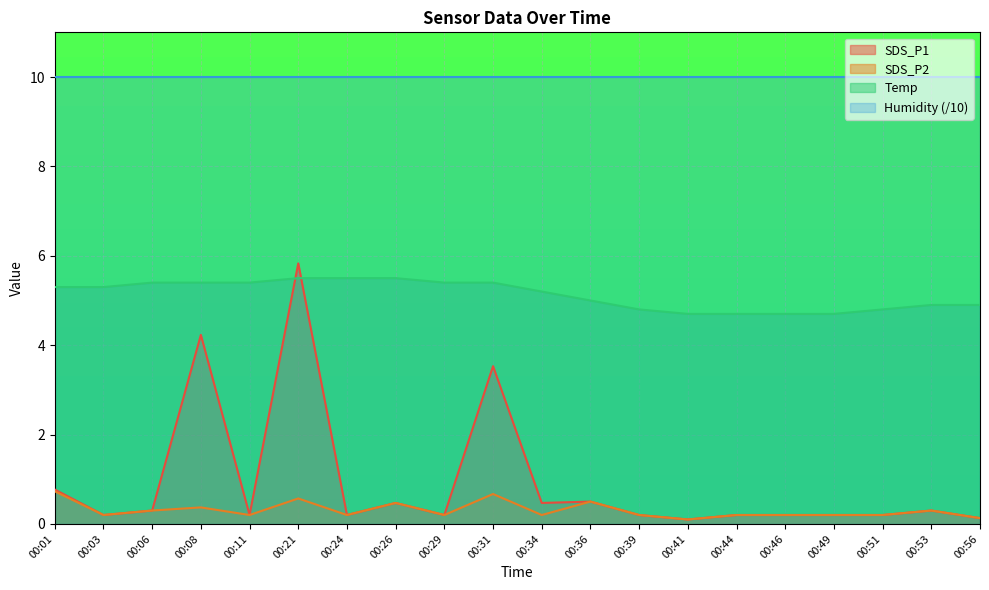

True or false: Temp has a value of 7.8 at 00:01.

False